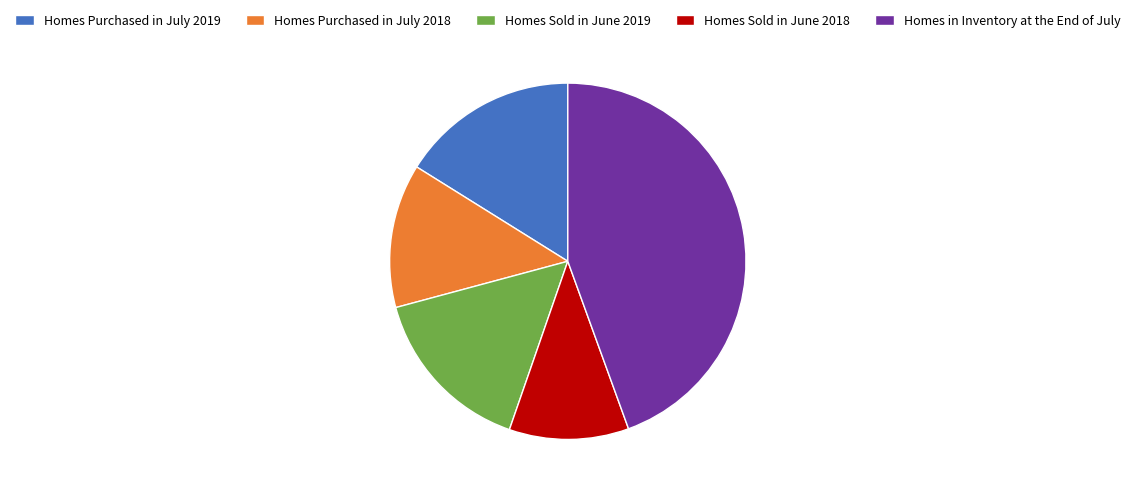

What is the ratio of the value at Homes Sold in June 2019 to the value at Homes Sold in June 2018?

1.4